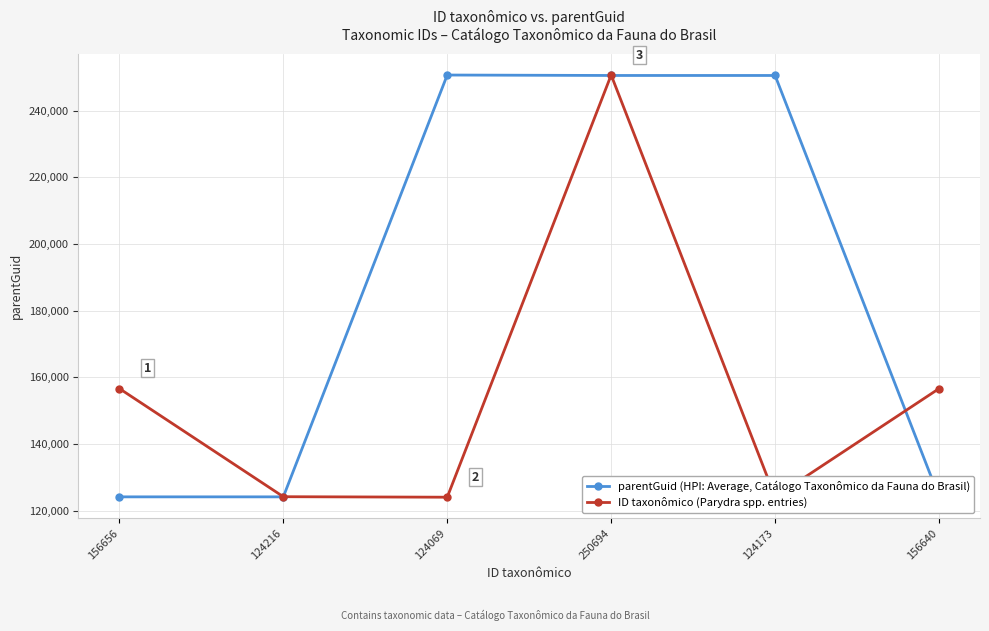

What is the value of the ID taxonômico (Parydra spp. entries) point at the 4th from the left?

250694